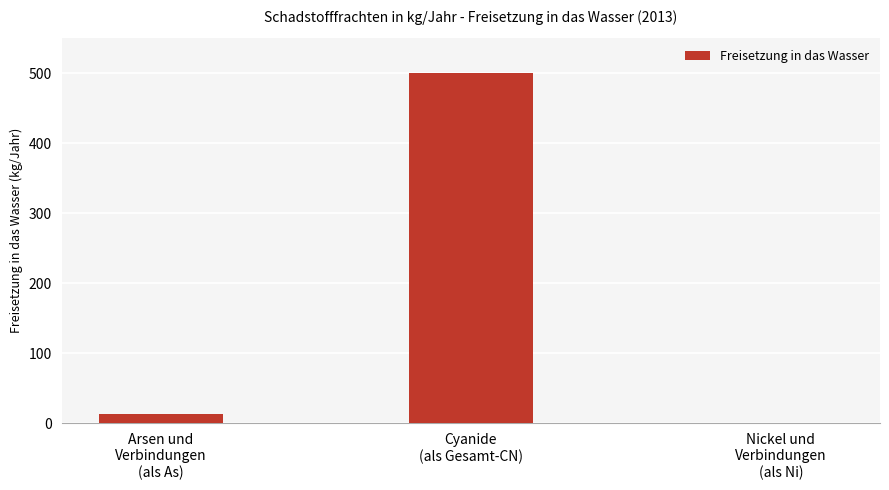

What is the maximum value shown in the chart?

500